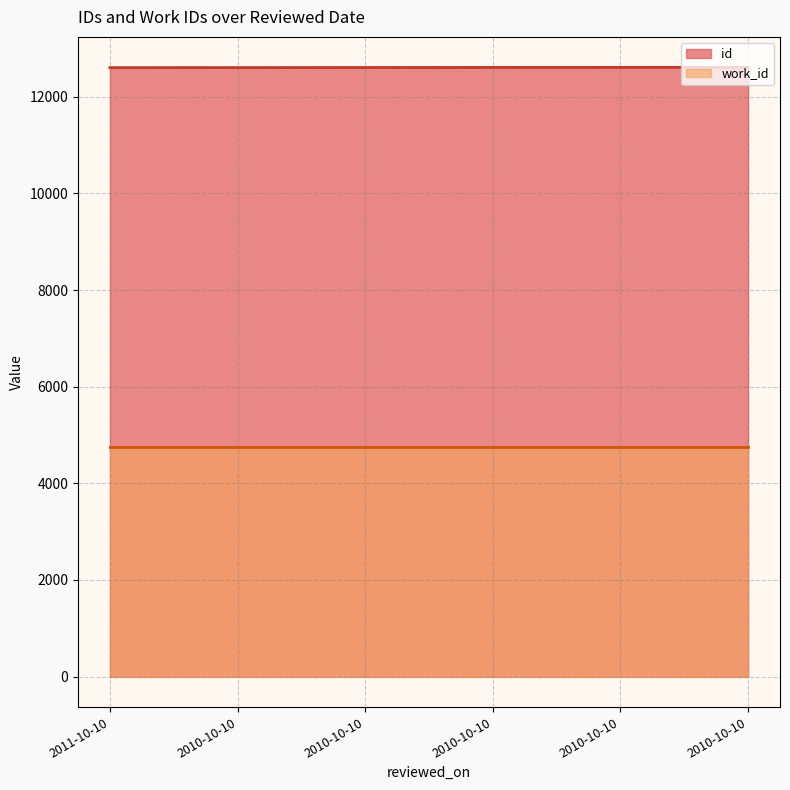

The chart shows a value of 12606 at 2010-10-10. True or false?

True